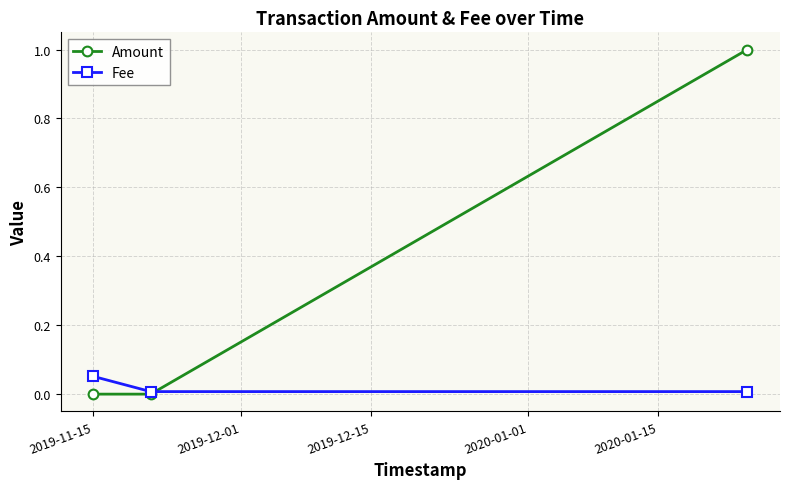

What is the value of the Amount point at the 3rd from the left?

1.0